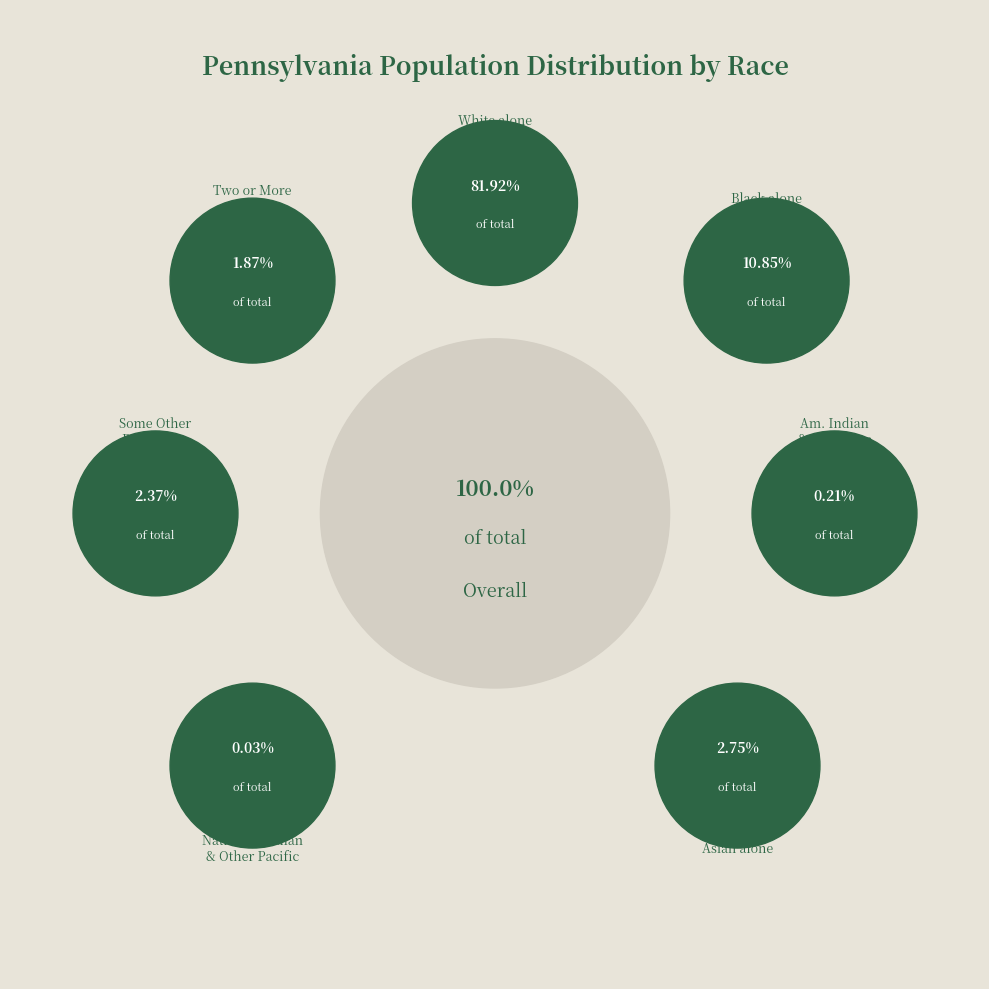

Count the number of slices in the pie.

7